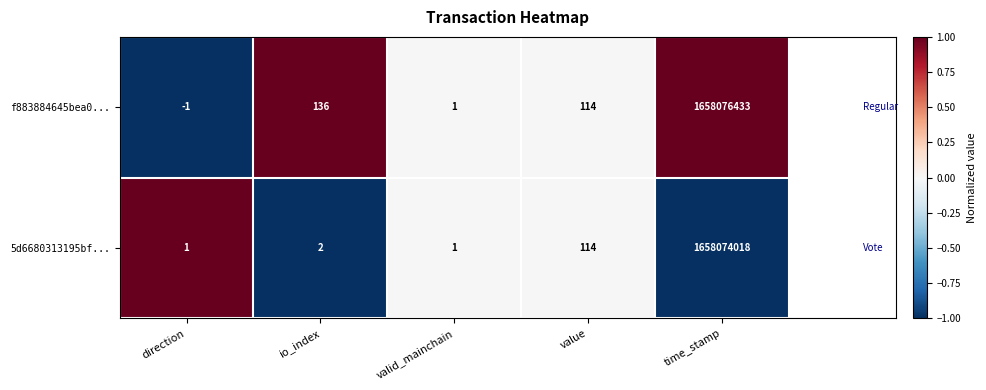

At how many categories does at least one series exceed 0?

5